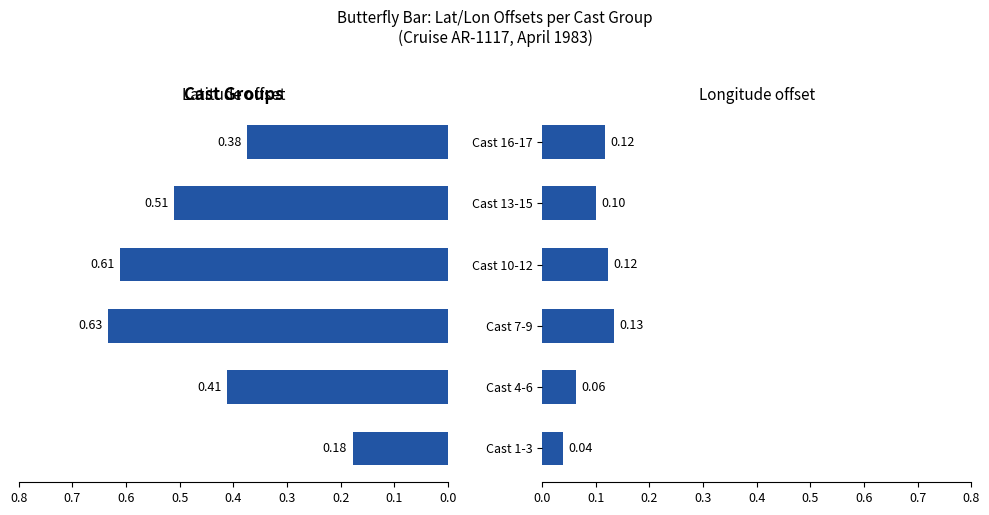

What is the difference between the maximum and second lowest values in the Latitude offset series?

0.3